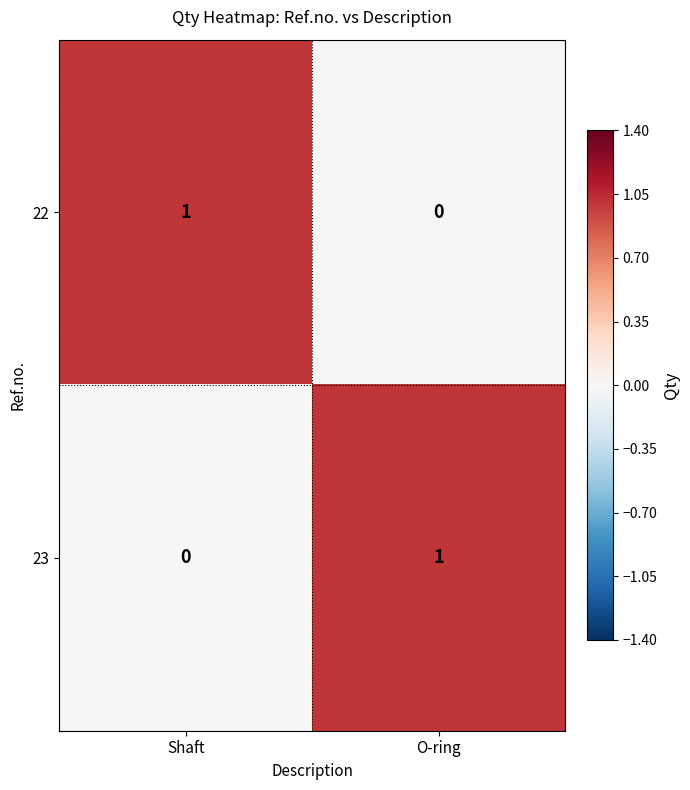

Rank the series at Shaft from lowest to highest value.

23, 22